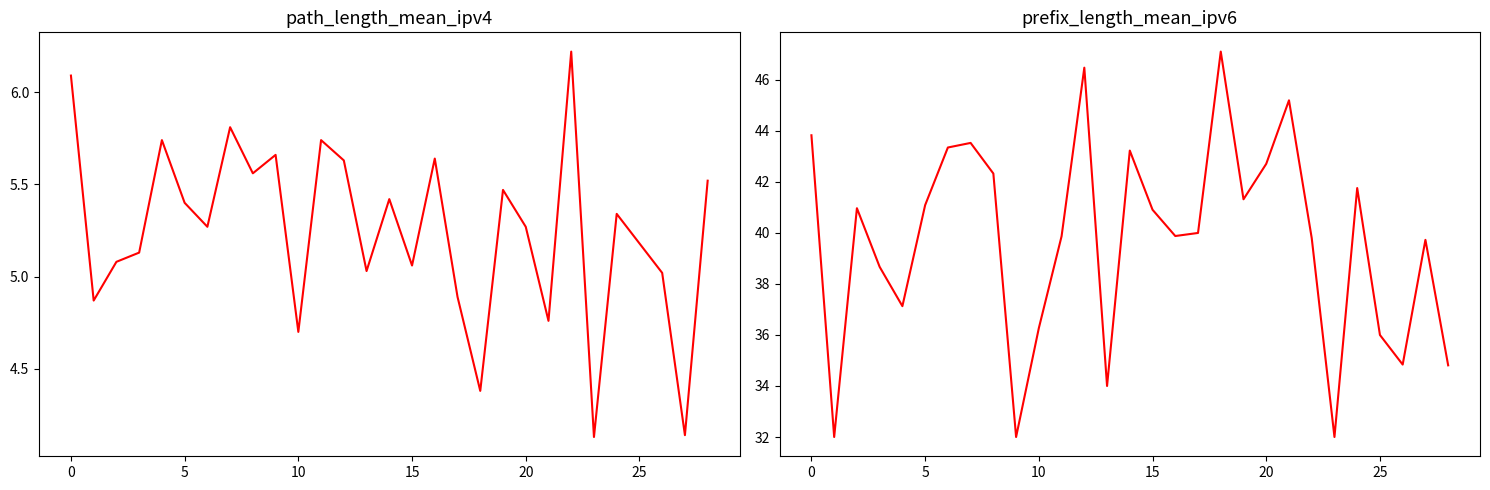

The value of path_length_mean_ipv4 at 5 is 8.6. True or false?

False